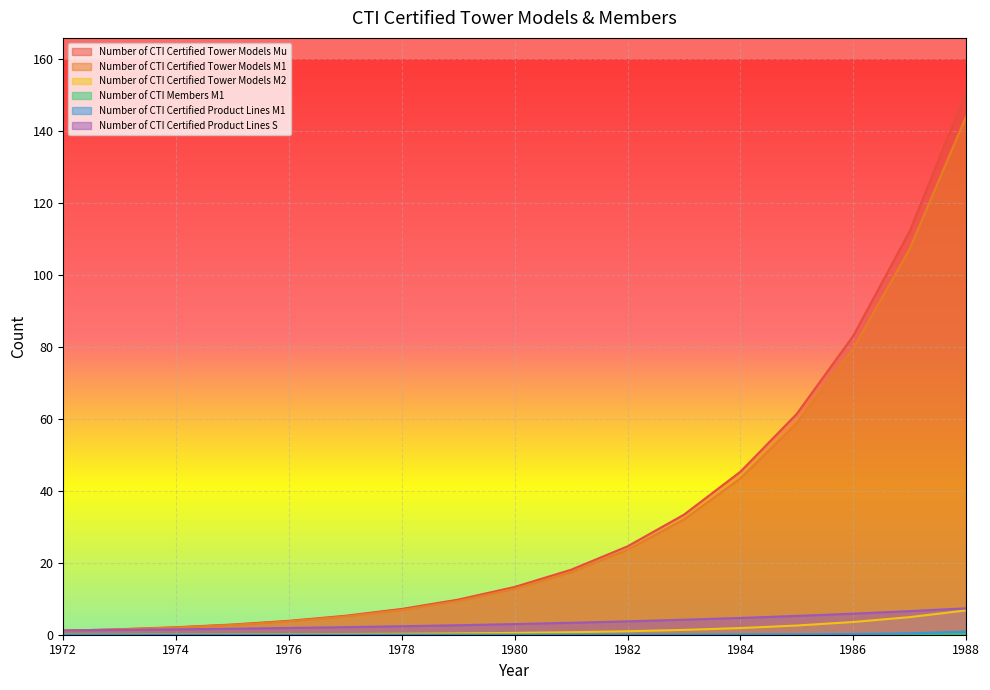

Where is Number of CTI Certified Tower Models M1 nearest to the value 72?

1986